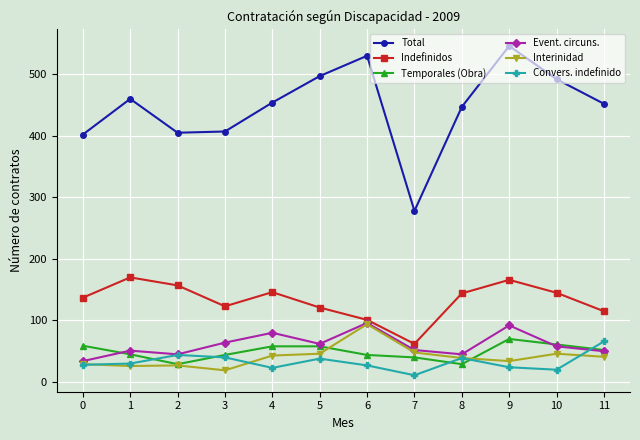

True or false: Total and Temporales (Obra) cross at least once.

False